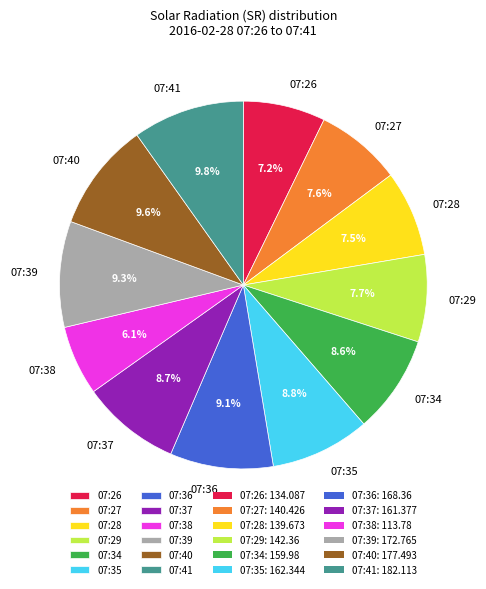

Does 07:26 represent more than half of the total?

No